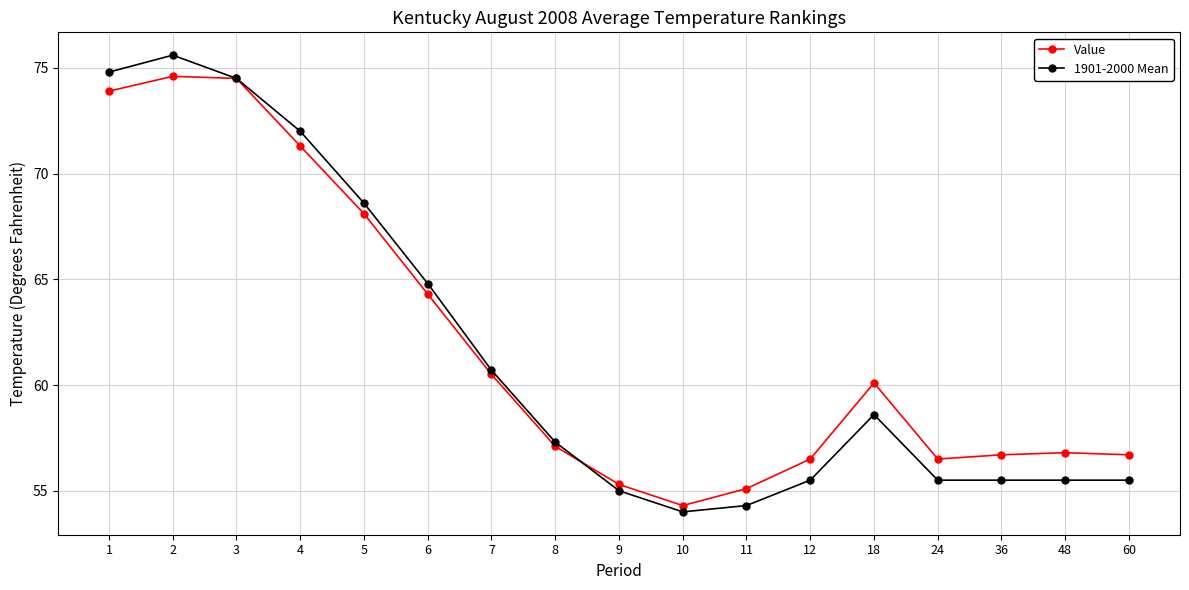

Rank the series at 4 from highest to lowest value.

1901-2000 Mean, Value